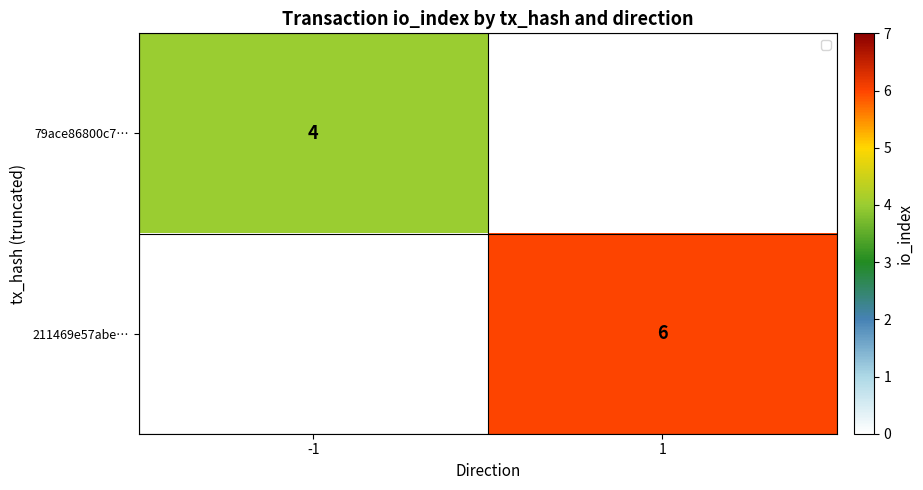

The value of 211469e57abe… at 1 is 6. True or false?

True